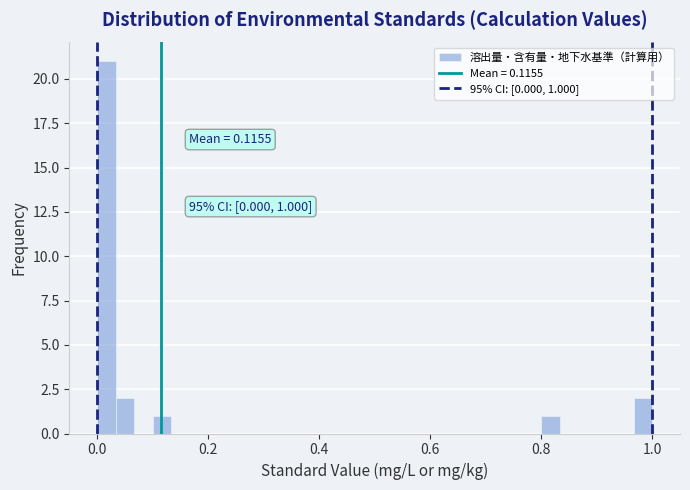

Read against the x-axis, roughly where is the centre of the tallest bar?

0.02